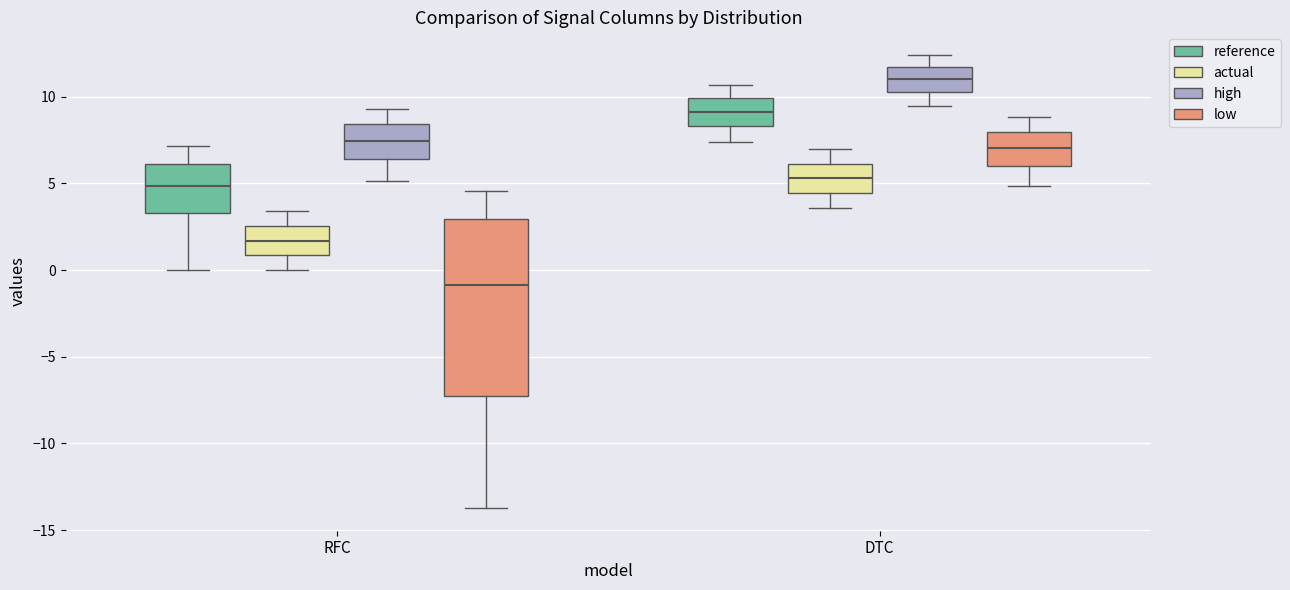

Which box is the tallest, from its lower edge to its upper edge?

RFC (low)